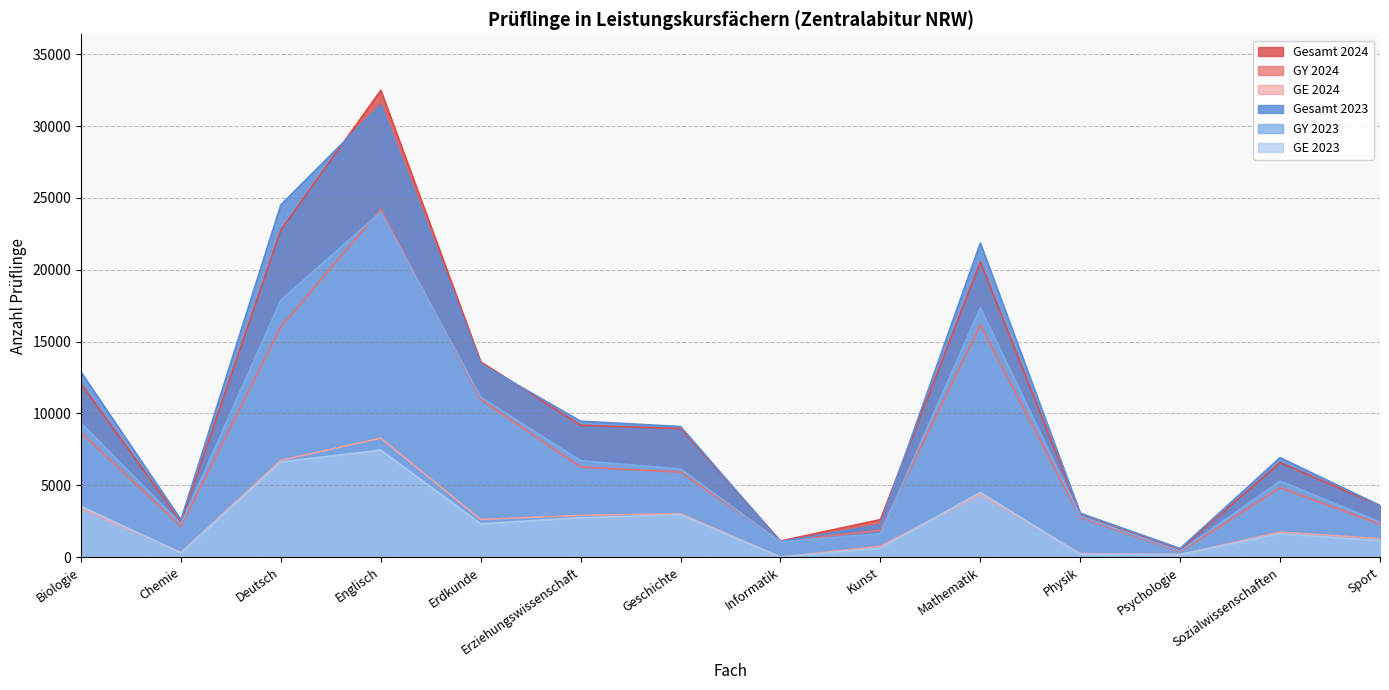

Which series ends up on top after the final intersection of Gesamt 2024 and Gesamt 2023?

Gesamt 2023